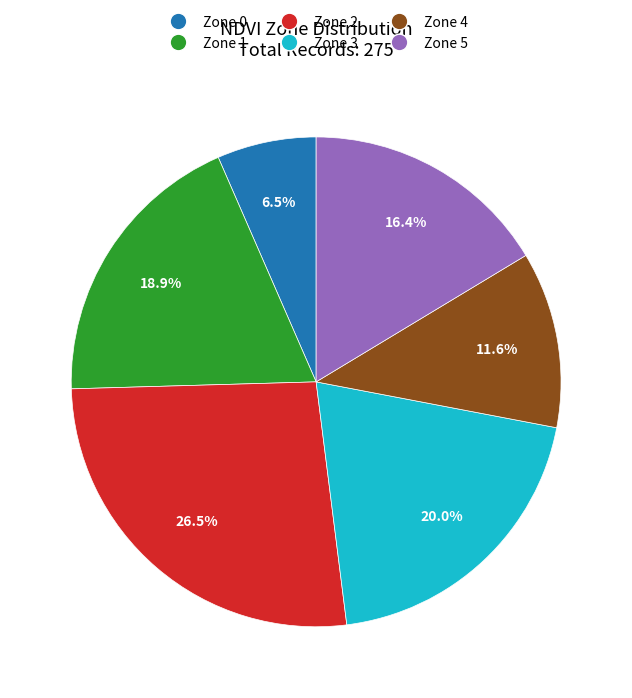

Rank the categories by value from highest to lowest.

Zone 2, Zone 3, Zone 1, Zone 5, Zone 4, Zone 0